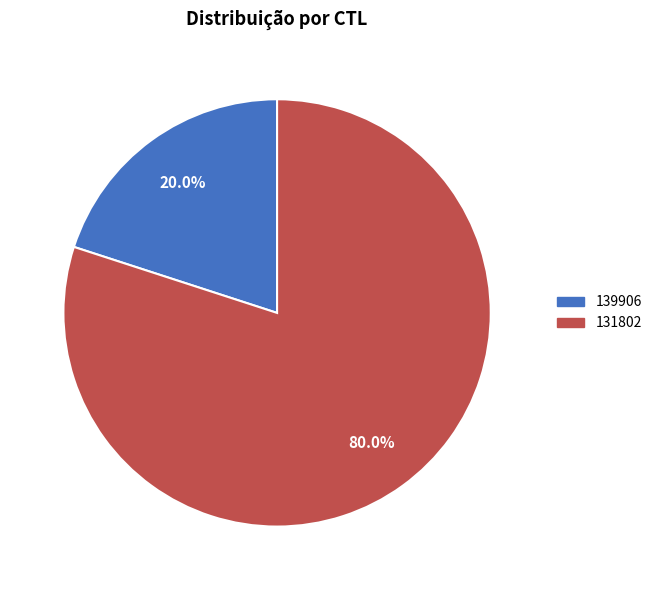

Count the number of slices in the pie.

2